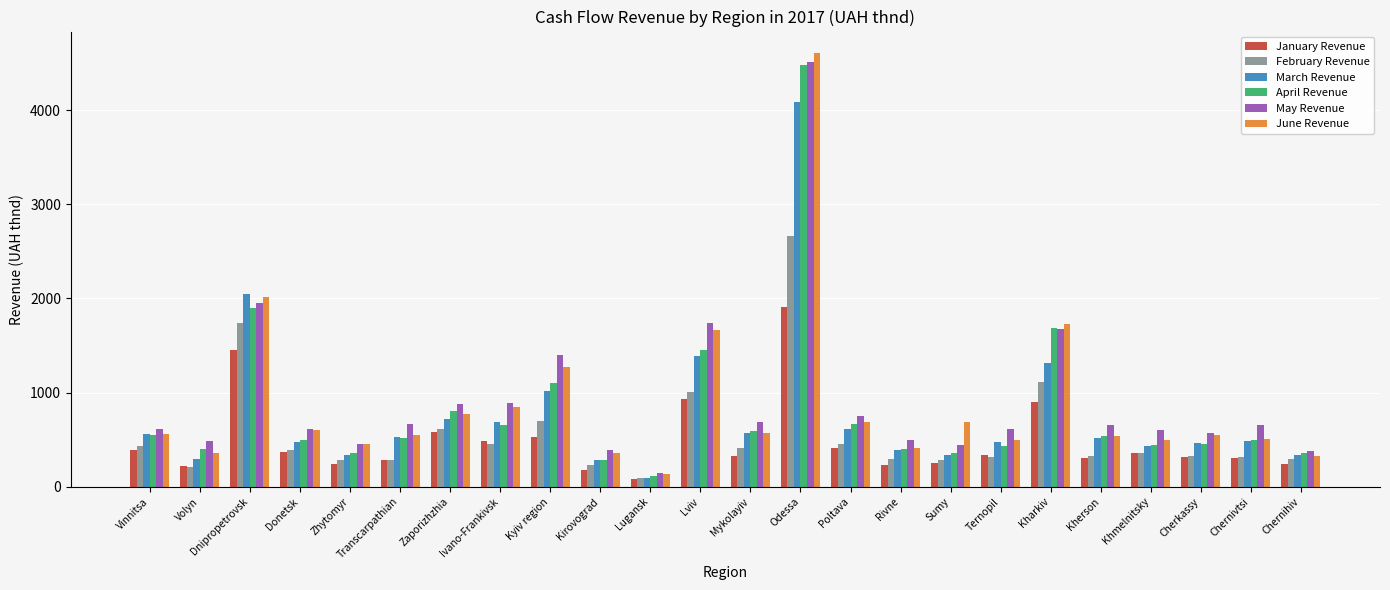

Where does the June Revenue series first go above 557?

Vinnitsa